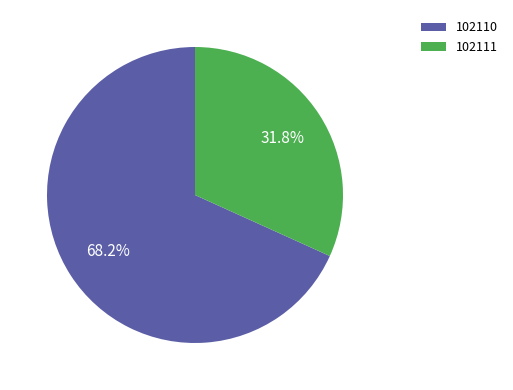

To the nearest percent, what is the combined percentage of 102110 and 102111?

100%